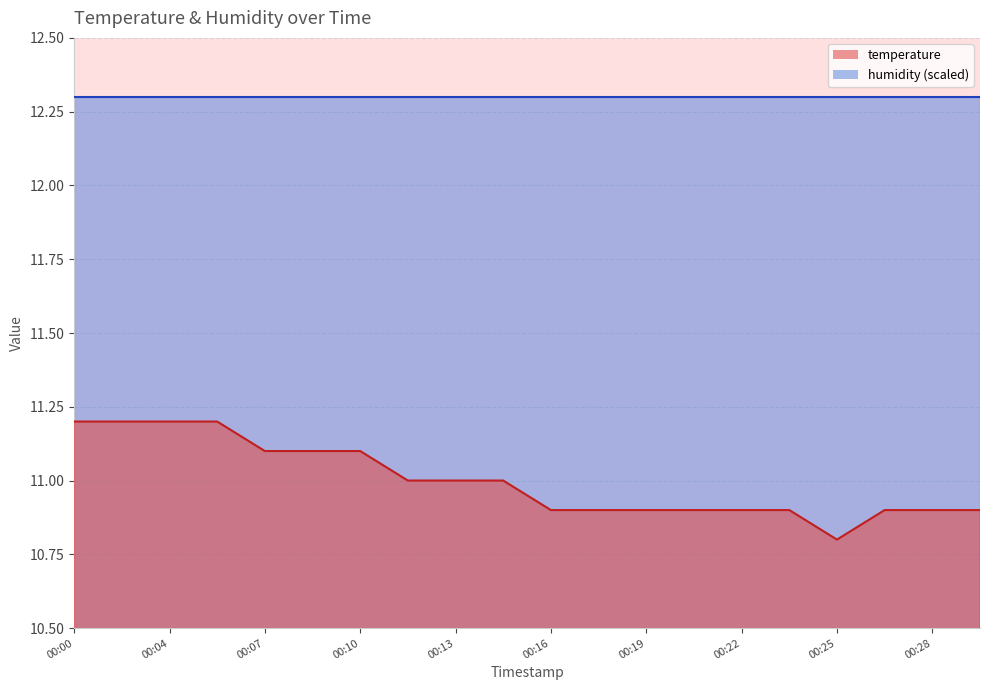

What is the change in value from 00:14 to 00:28?

-0.1